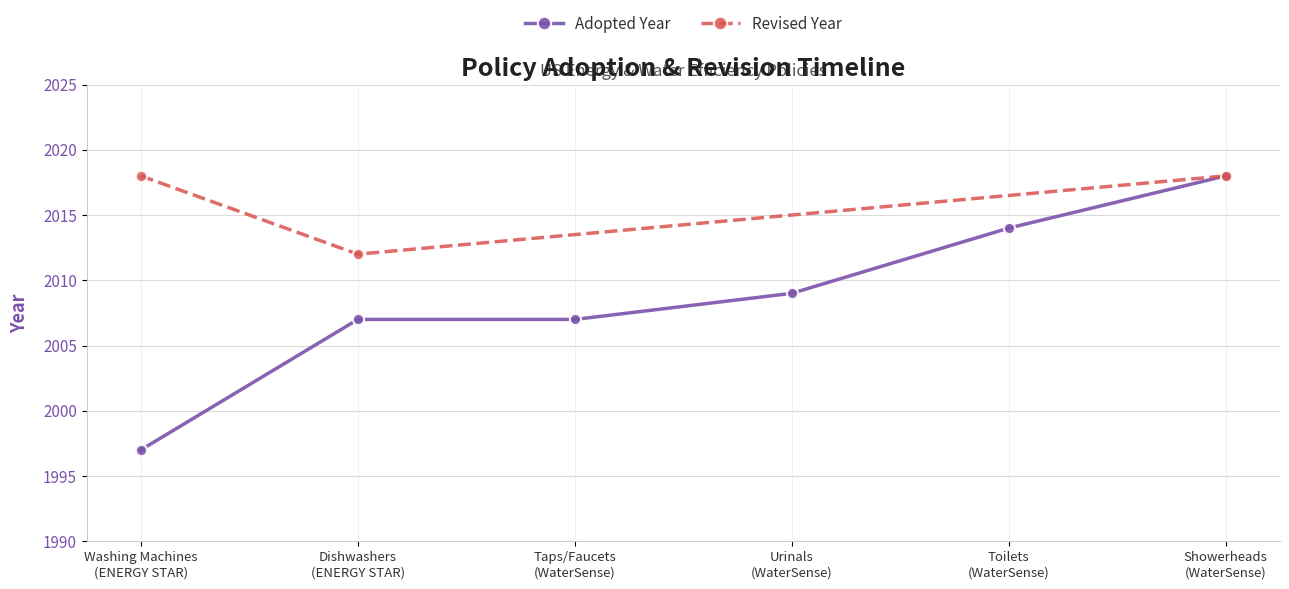

How many data points does each series have?

6